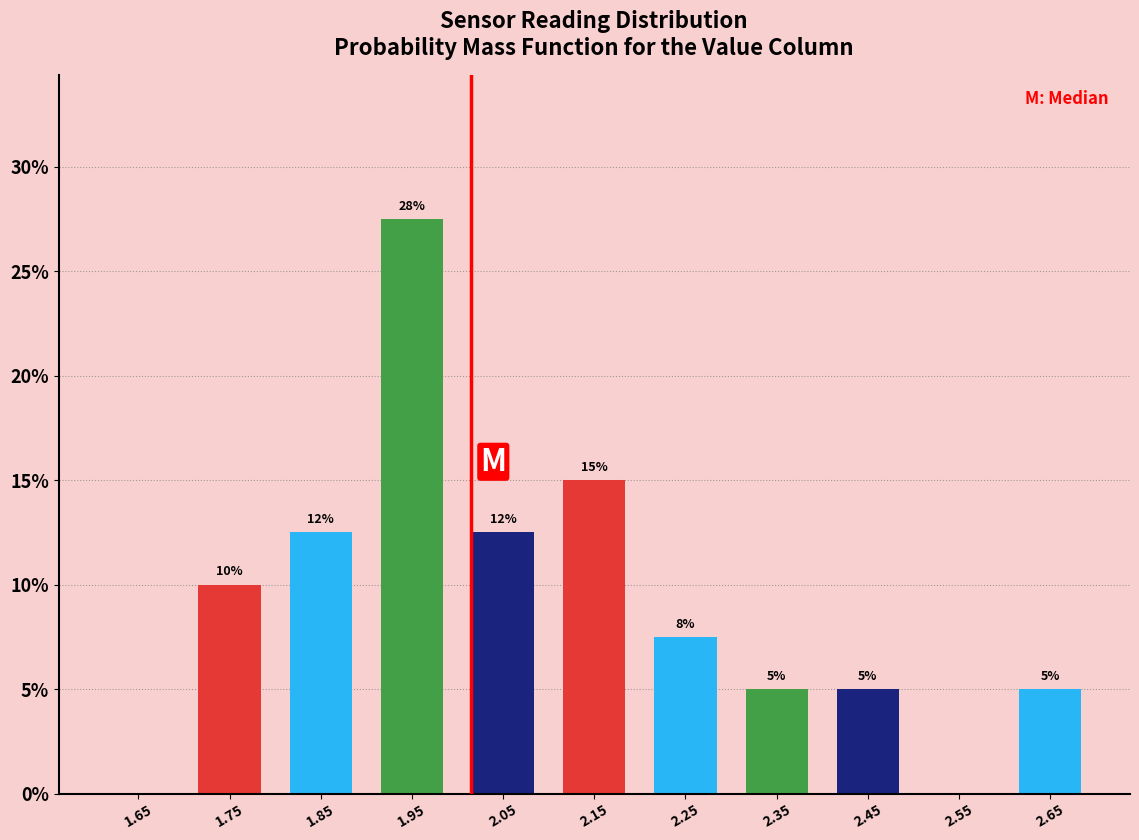

Which range on the x-axis has the tallest bar?

1.9 to 2.0